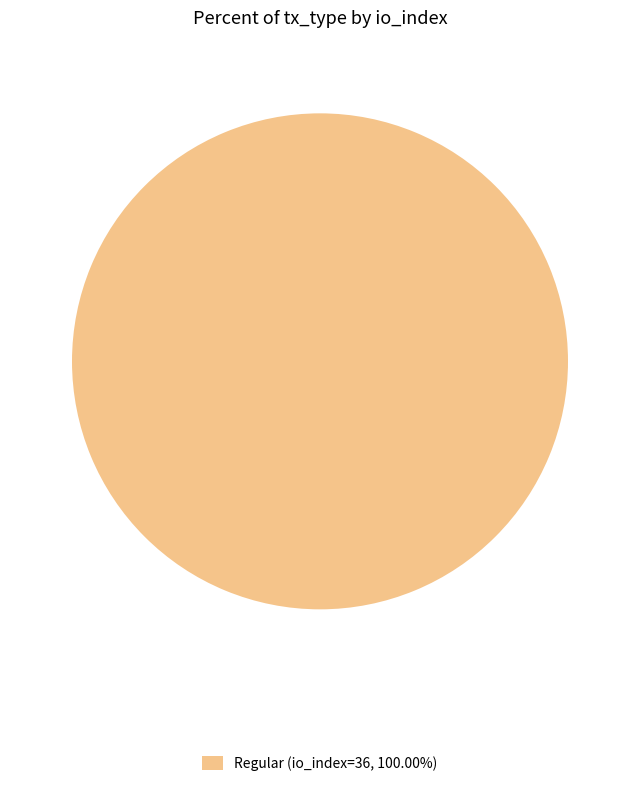

How many segments does this pie chart have?

1